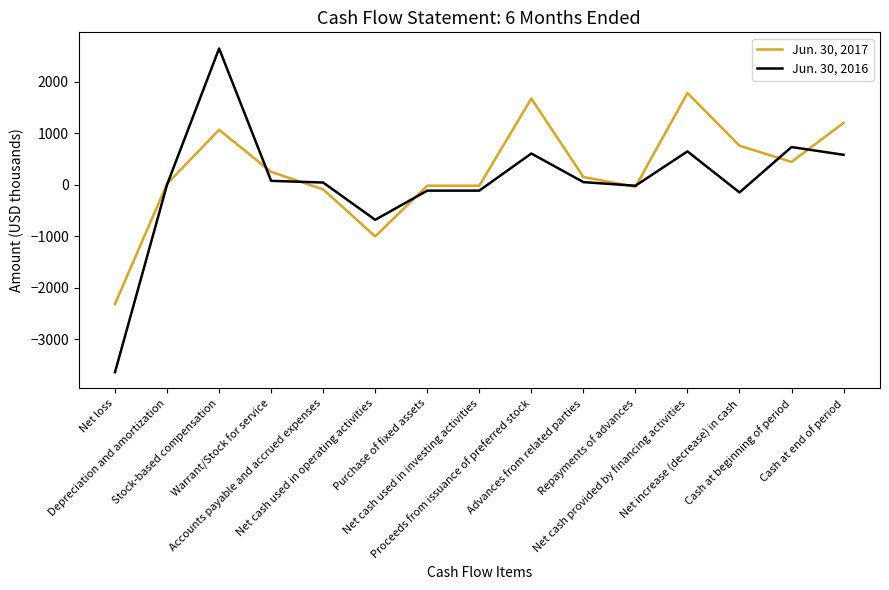

Which series has the widest spread of values?

Jun. 30, 2016